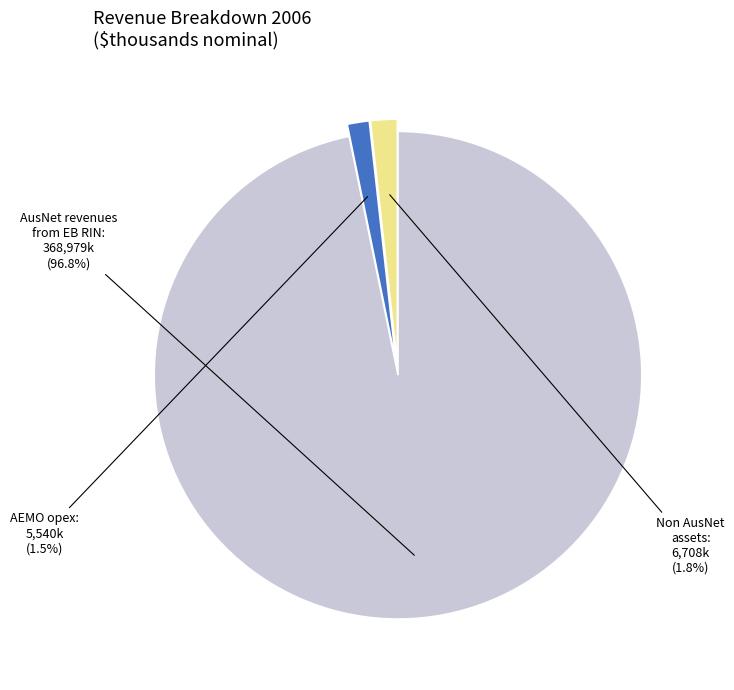

What is the majority slice?

AusNet revenues from EB RIN